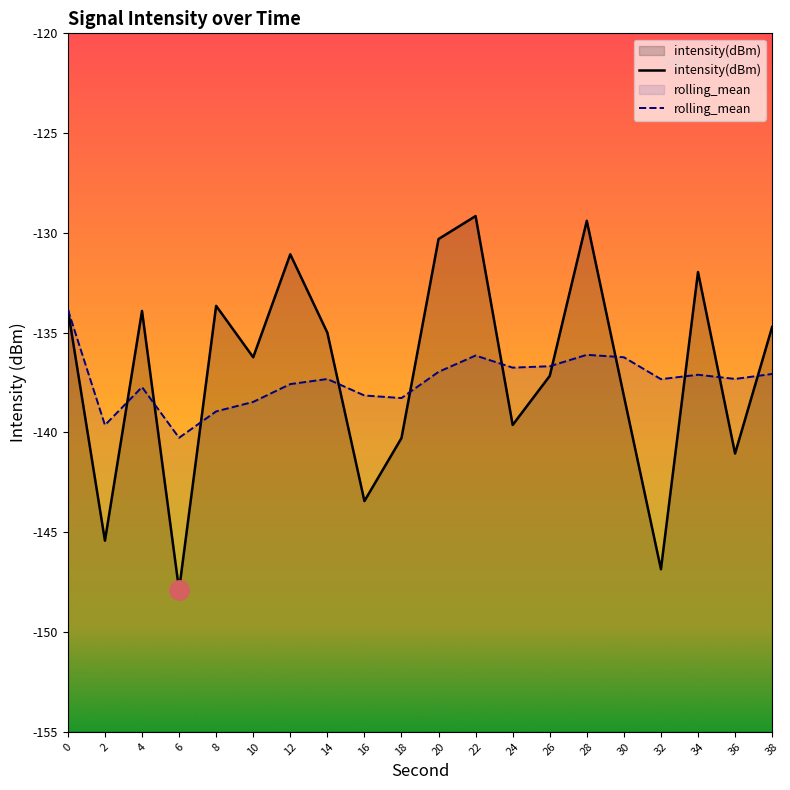

What is the greatest value displayed?

-129.2